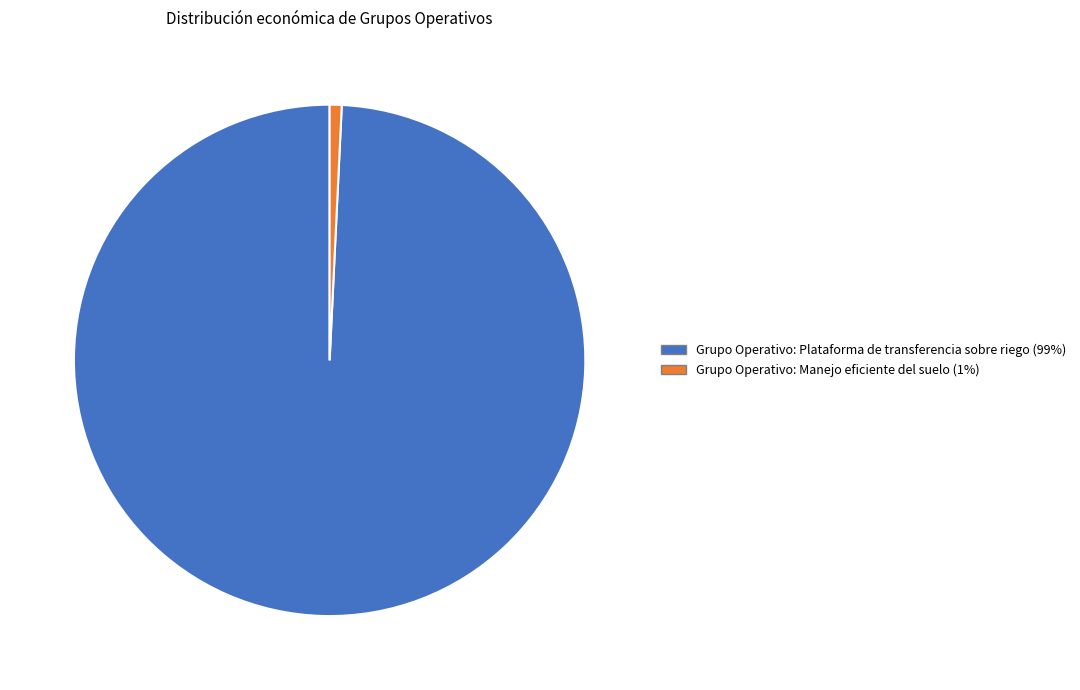

Which has a higher value, Grupo Operativo: Manejo eficiente del suelo or Grupo Operativo: Plataforma de transferencia sobre riego?

Grupo Operativo: Plataforma de transferencia sobre riego